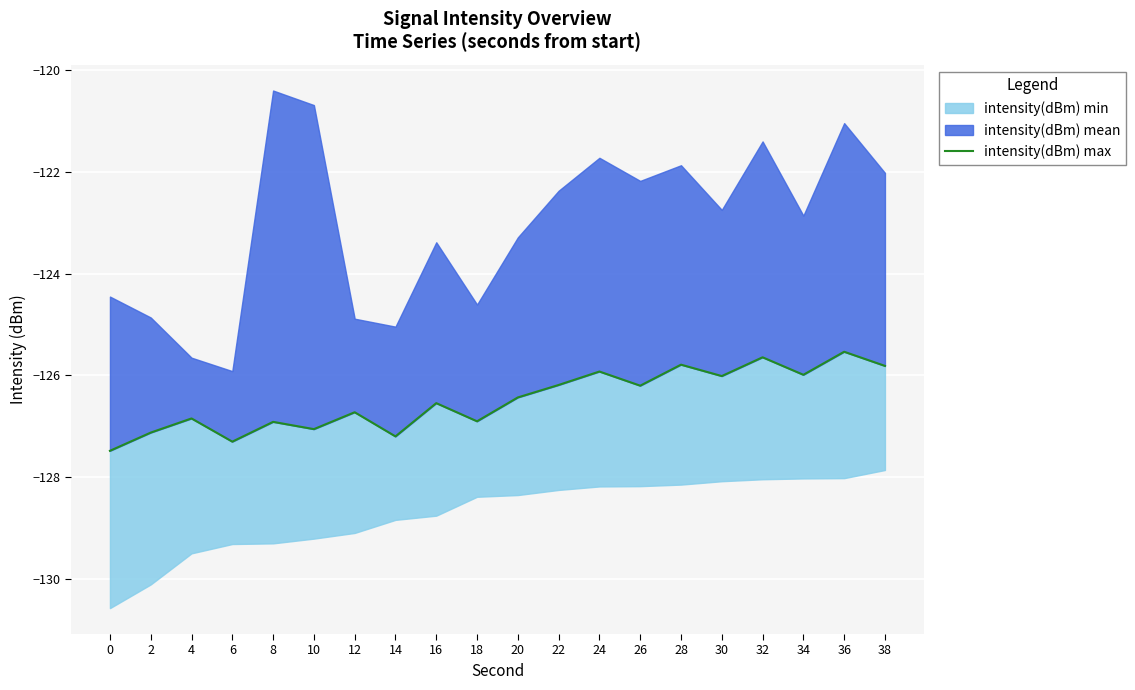

Reading right to left, list all the values displayed in this chart.

38=-125.8	36=-125.5	34=-126.0	32=-125.6	30=-126.0	28=-125.8	26=-126.2	24=-125.9	22=-126.2	20=-126.4	18=-126.9	16=-126.5	14=-127.2	12=-126.7	10=-127.1	8=-126.9	6=-127.3	4=-126.8	2=-127.1	0=-127.5